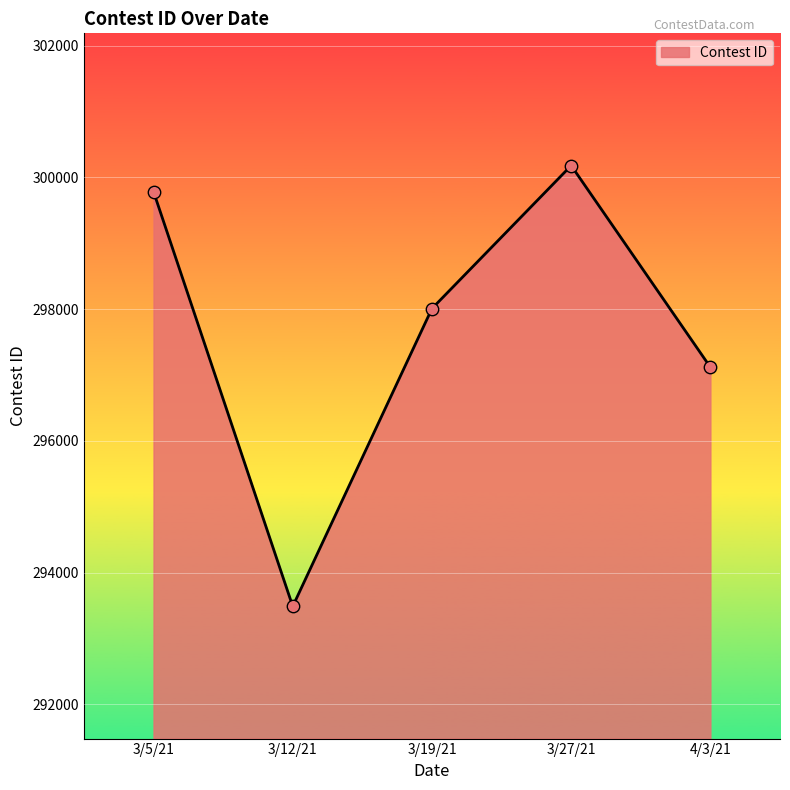

Between 3/27/21 and 4/3/21, which is larger?

3/27/21